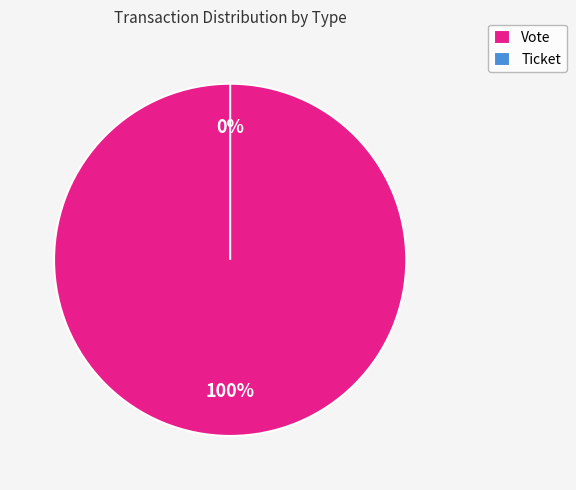

To the nearest percent, what percentage of the pie is Vote?

100%